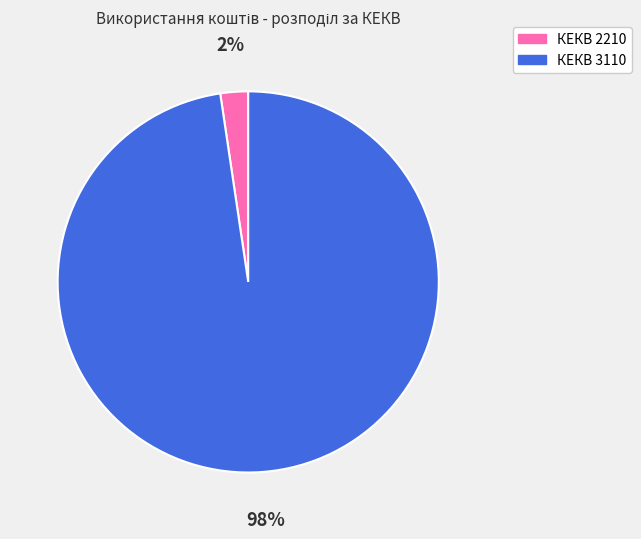

How many segments does this pie chart have?

2